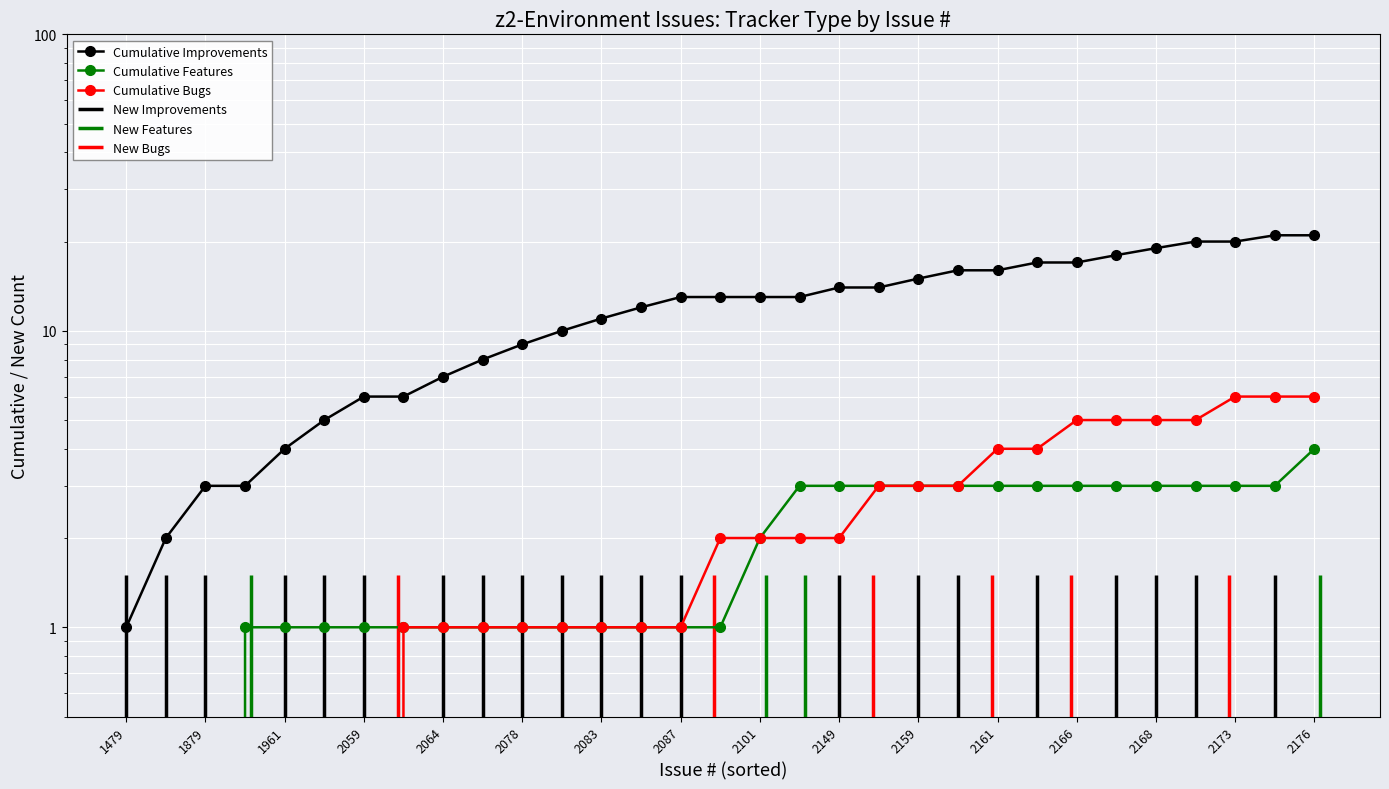

Is it true that Cumulative Bugs equals 3 at 1879?

False